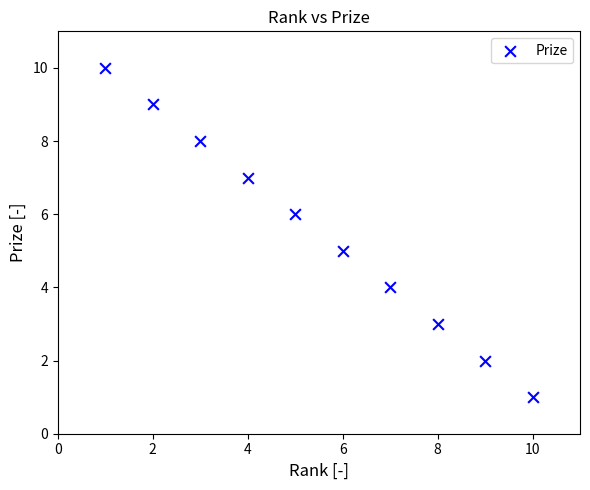

What is the range of Y values (max minus min)?

9